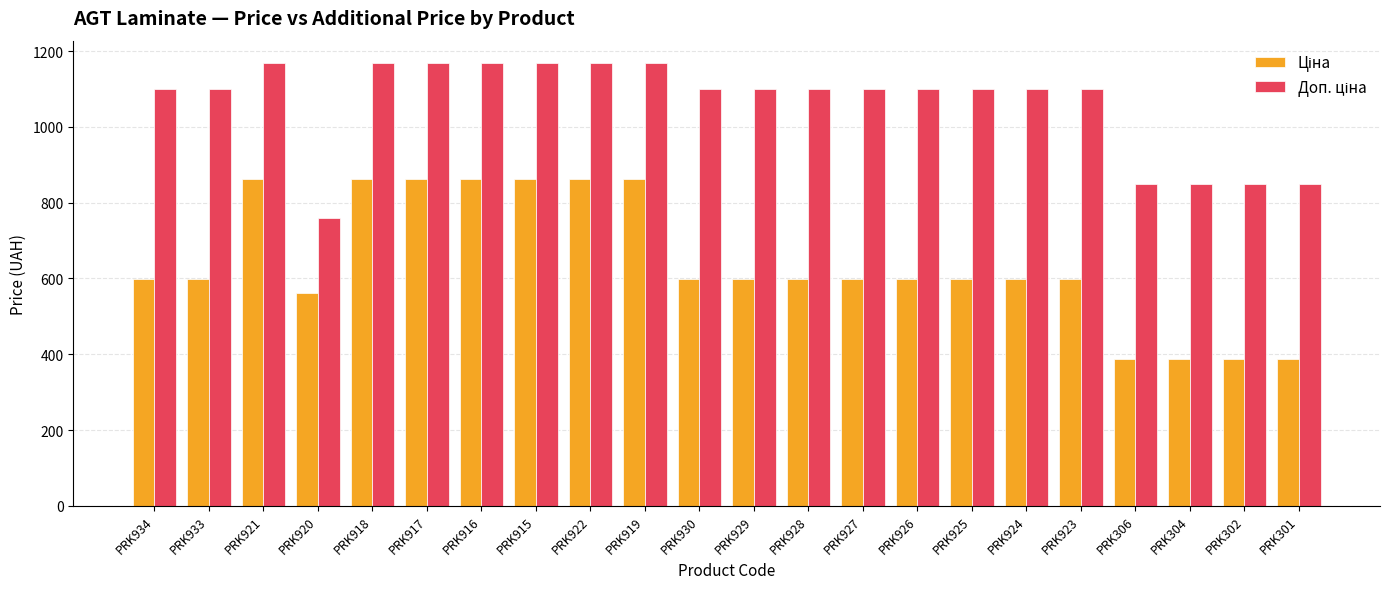

What is the minimum value shown in the chart?

386.9